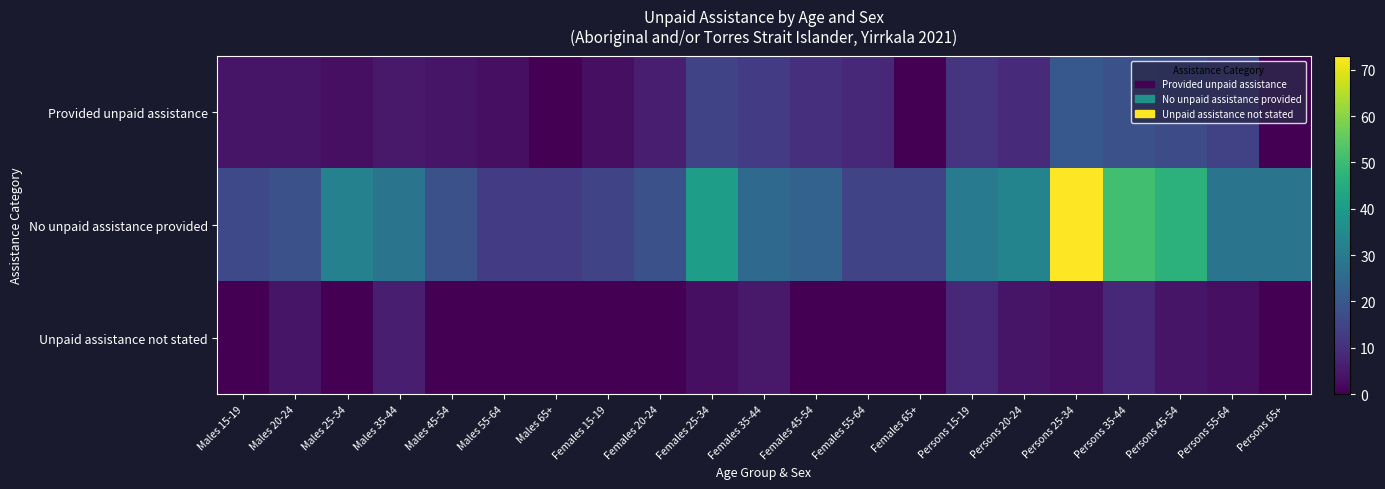

Reading right to left, transcribe all the data shown in this chart.

Provided unpaid assistance: Persons 65+=0	Persons 55-64=14	Persons 45-54=17	Persons 35-44=18	Persons 25-34=20	Persons 20-24=9	Persons 15-19=11	Females 65+=0	Females 55-64=8	Females 45-54=10	Females 35-44=13	Females 25-34=15	Females 20-24=6	Females 15-19=3	Males 65+=0	Males 55-64=3	Males 45-54=4	Males 35-44=5	Males 25-34=3	Males 20-24=4	Males 15-19=4
No unpaid assistance provided: Persons 65+=28	Persons 55-64=28	Persons 45-54=47	Persons 35-44=51	Persons 25-34=73	Persons 20-24=33	Persons 15-19=30	Females 65+=15	Females 55-64=15	Females 45-54=23	Females 35-44=25	Females 25-34=41	Females 20-24=18	Females 15-19=15	Males 65+=13	Males 55-64=13	Males 45-54=18	Males 35-44=28	Males 25-34=32	Males 20-24=18	Males 15-19=16
Unpaid assistance not stated: Persons 65+=0	Persons 55-64=3	Persons 45-54=4	Persons 35-44=8	Persons 25-34=3	Persons 20-24=4	Persons 15-19=8	Females 65+=0	Females 55-64=0	Females 45-54=0	Females 35-44=5	Females 25-34=3	Females 20-24=0	Females 15-19=0	Males 65+=0	Males 55-64=0	Males 45-54=0	Males 35-44=6	Males 25-34=0	Males 20-24=4	Males 15-19=0